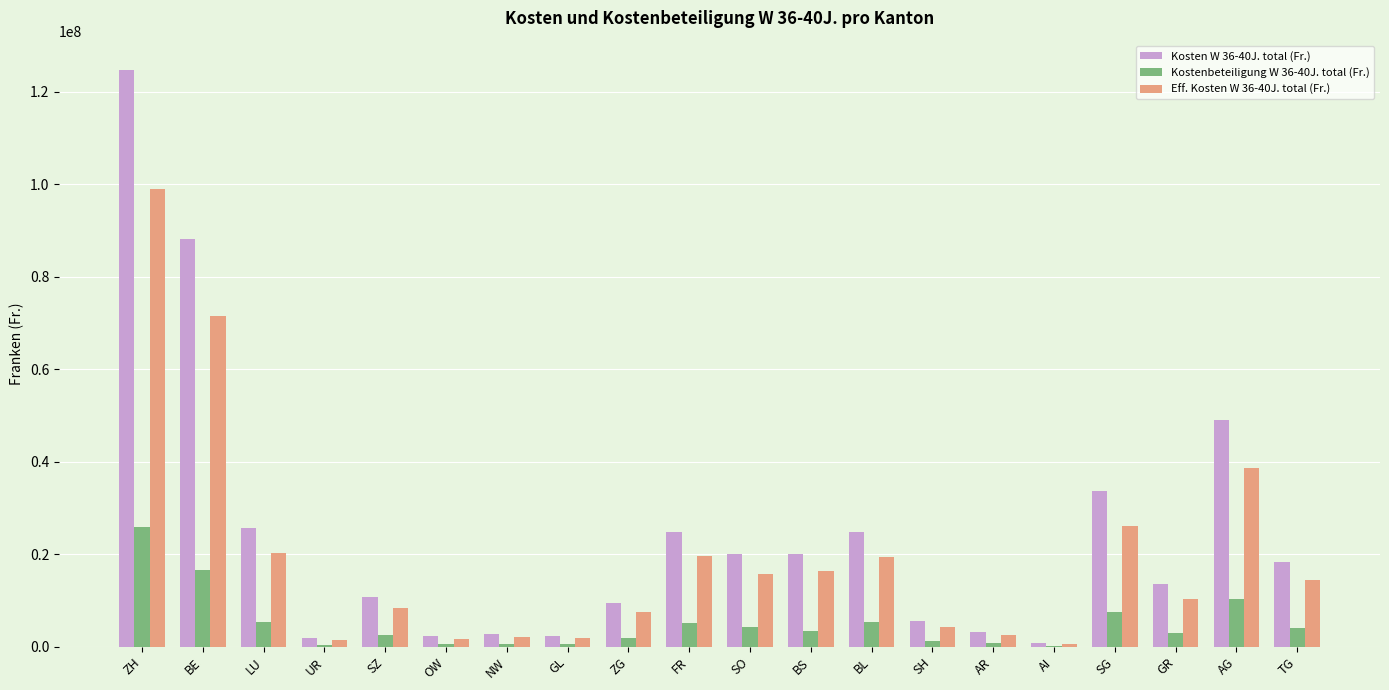

The Eff. Kosten W 36-40J. total (Fr.) series shows 12371256 at ZG. True or false?

False